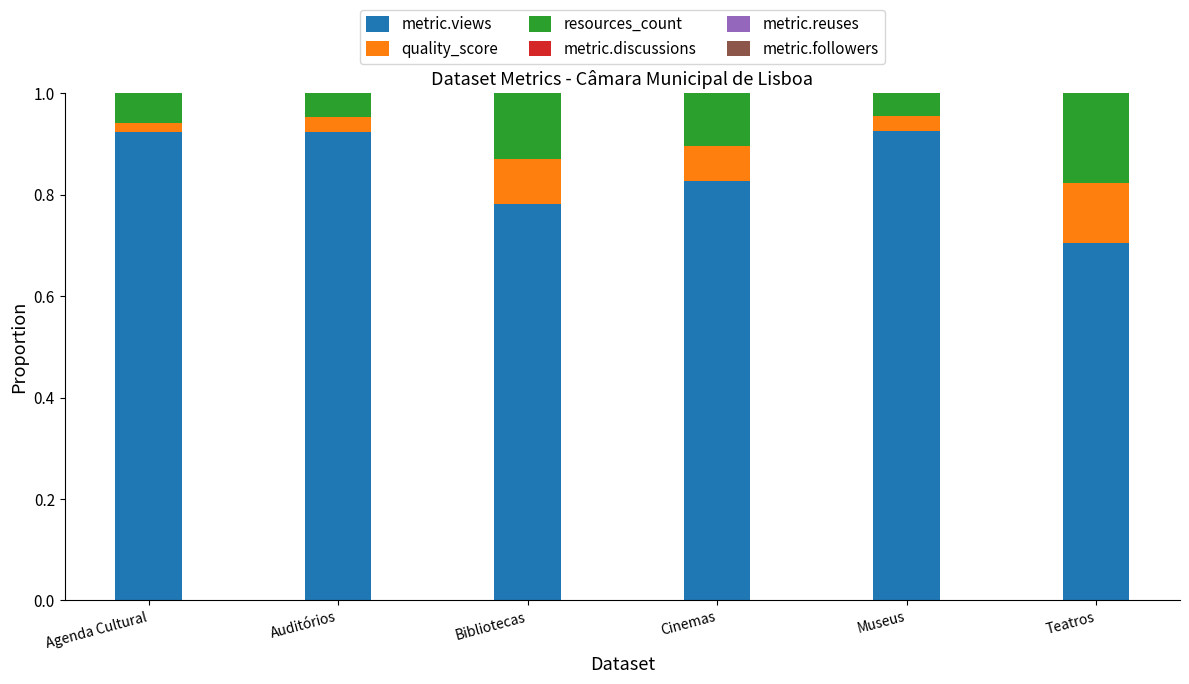

What is the total value across all series at Museus?

1.0